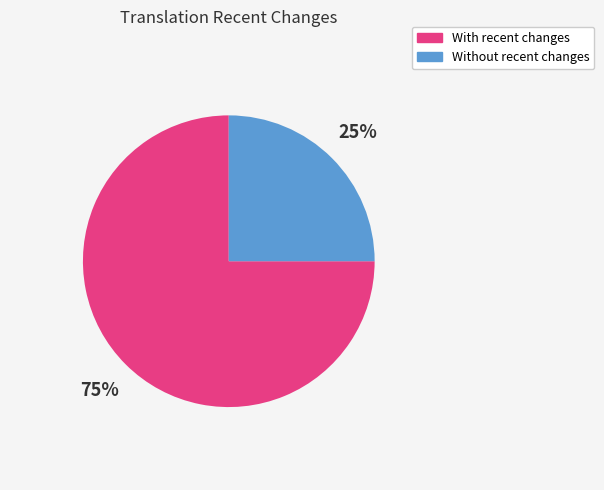

To the nearest percent, what is the difference between the largest and smallest slice percentages?

50%